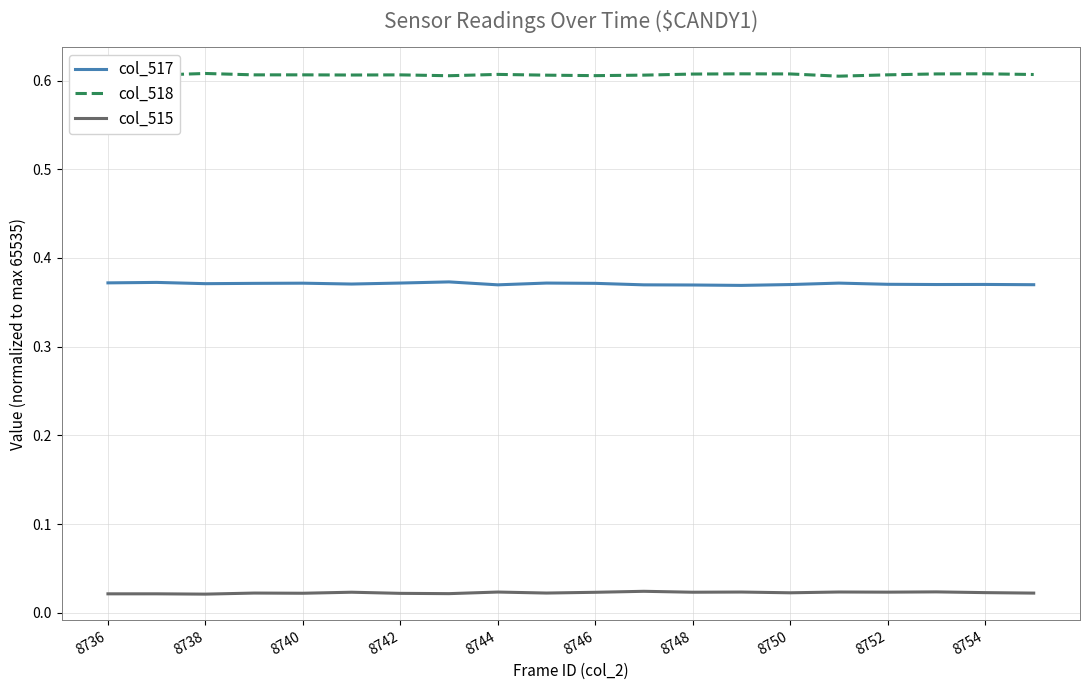

Which series has the largest total across all categories?

col_518